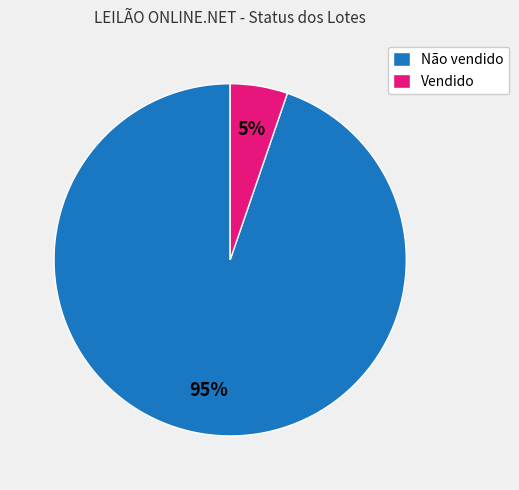

Rank the categories by value from lowest to highest.

Vendido, Não vendido